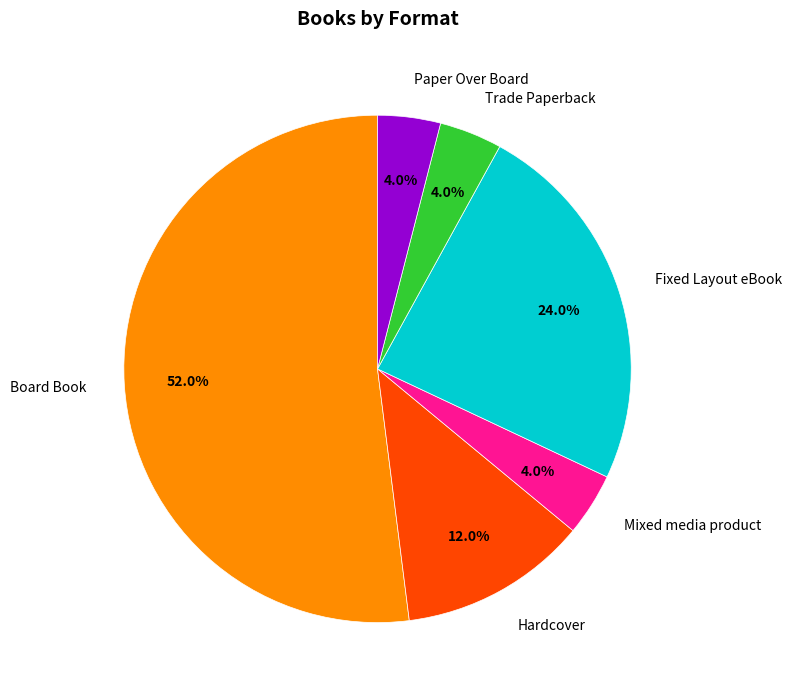

To the nearest percent, what is the combined percentage of Trade Paperback and Paper Over Board?

8%